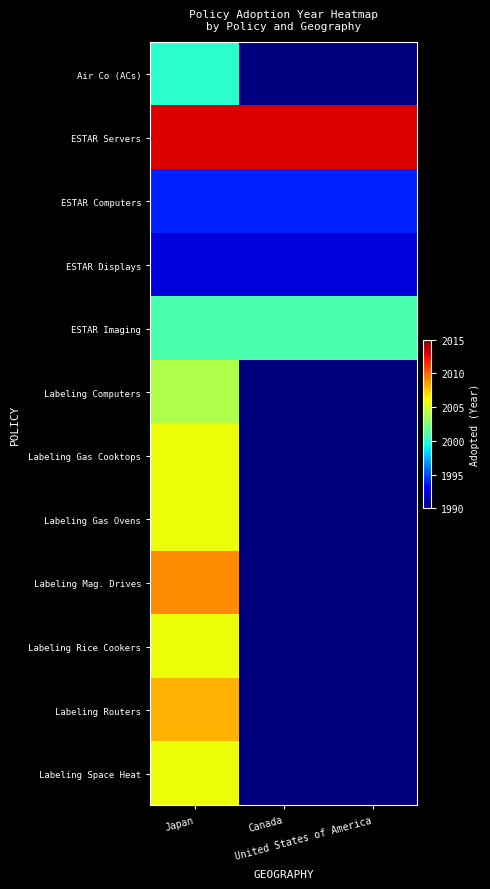

Rank the series at United States of America from lowest to highest value.

Air Co (ACs), Labeling Computers, Labeling Gas Cooktops, Labeling Gas Ovens, Labeling Mag. Drives, Labeling Rice Cookers, Labeling Routers, Labeling Space Heat, ESTAR Displays, ESTAR Computers, ESTAR Imaging, ESTAR Servers